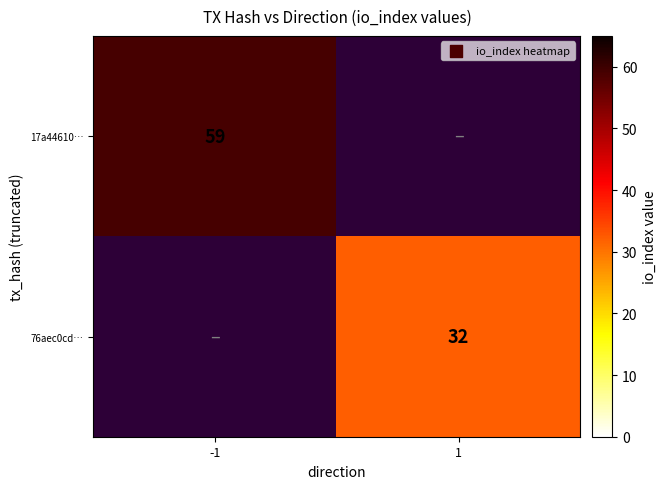

Is it true that 76aec0cd… equals 32 at 1?

True